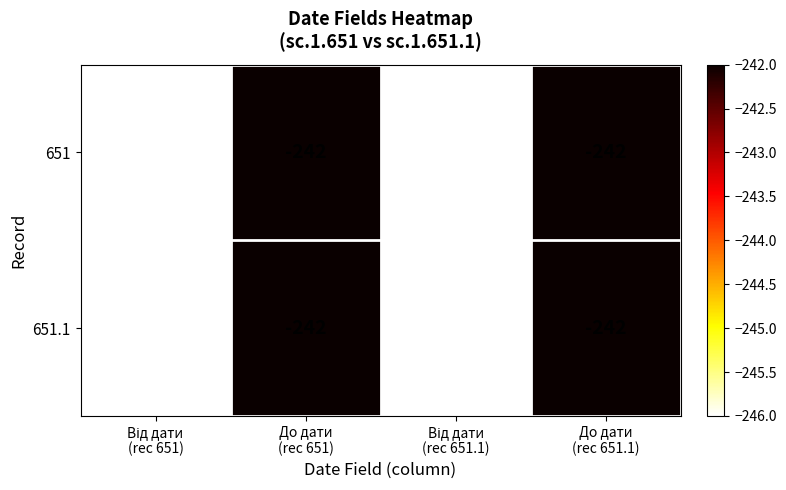

At how many categories does at least one series exceed -244?

2